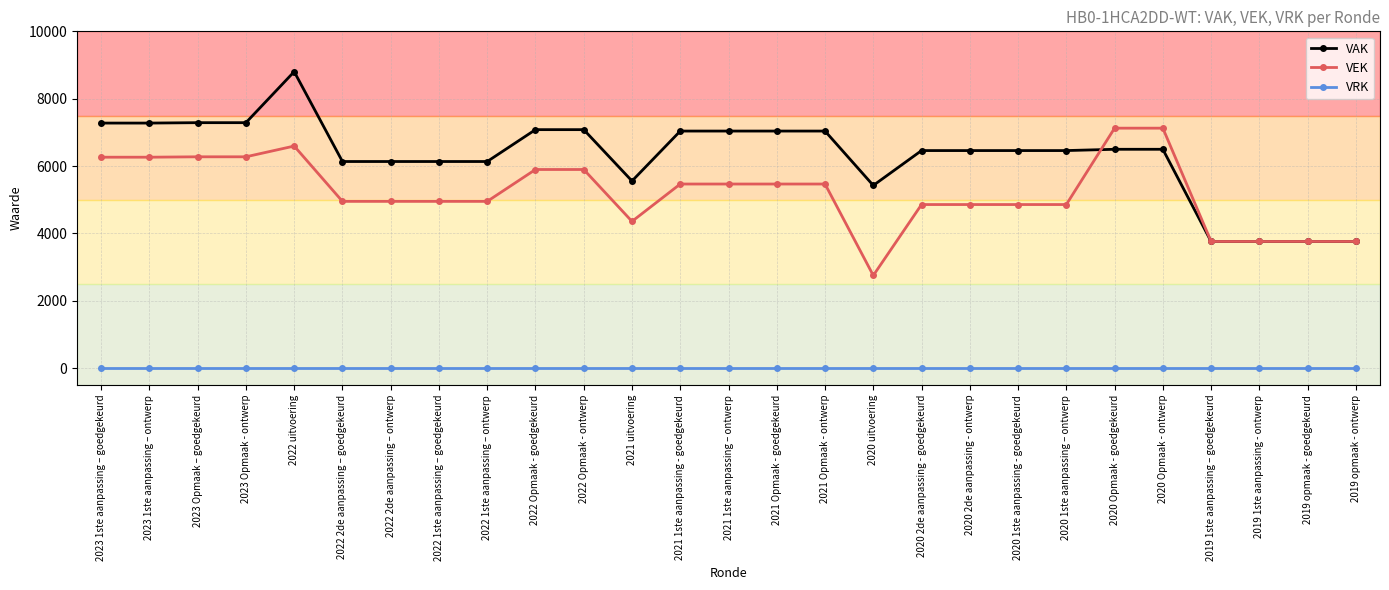

At 2023 1ste aanpassing – ontwerp, list the series in order from largest to smallest.

VAK, VEK, VRK